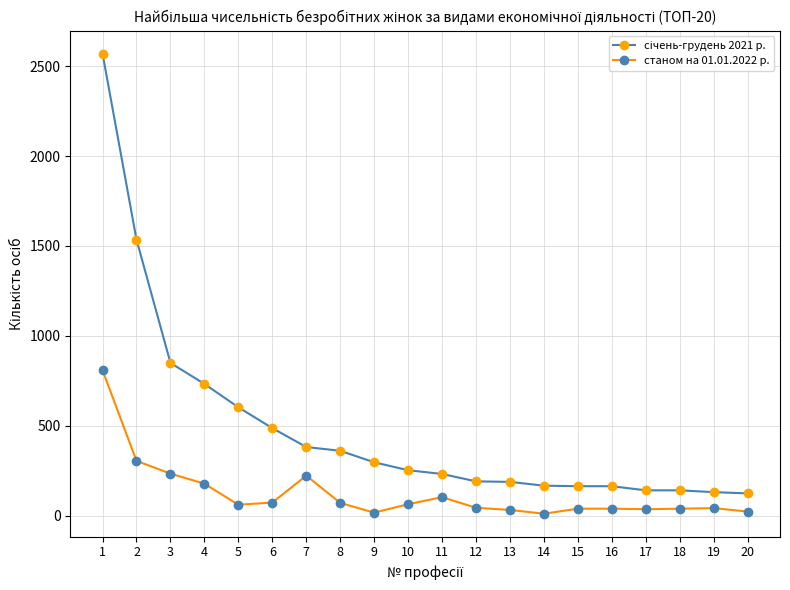

What is the greatest value displayed?

2570